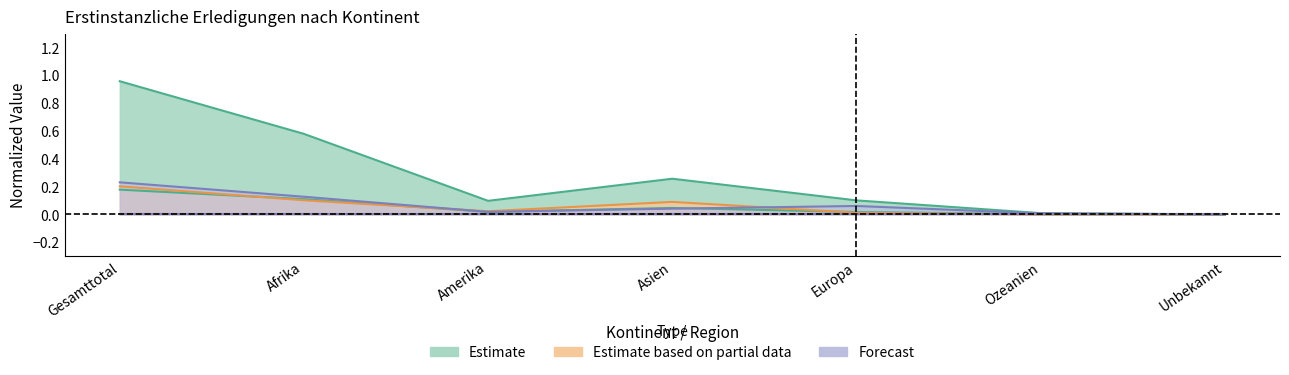

True or false: Total Erledigungen has more than 0 interior local peaks.

True